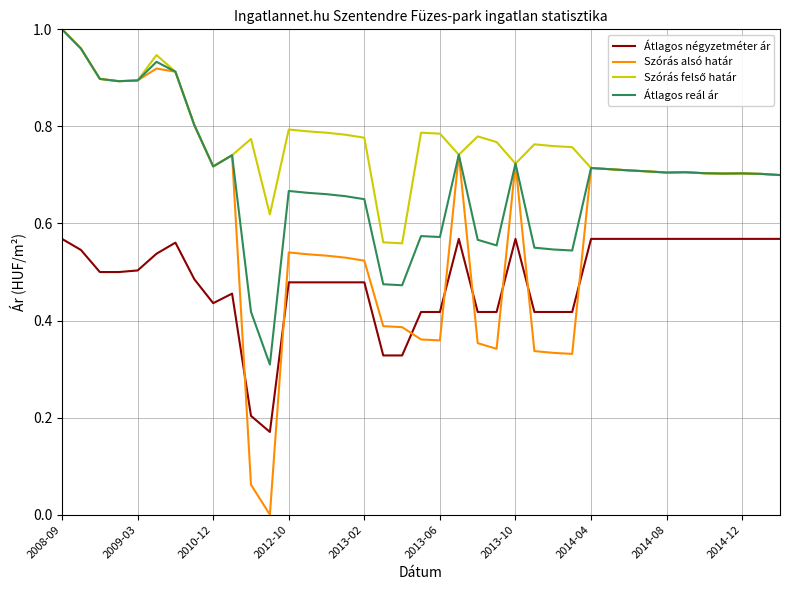

In Szórás alsó határ, how many points are higher than both neighbors (excluding endpoints)?

8